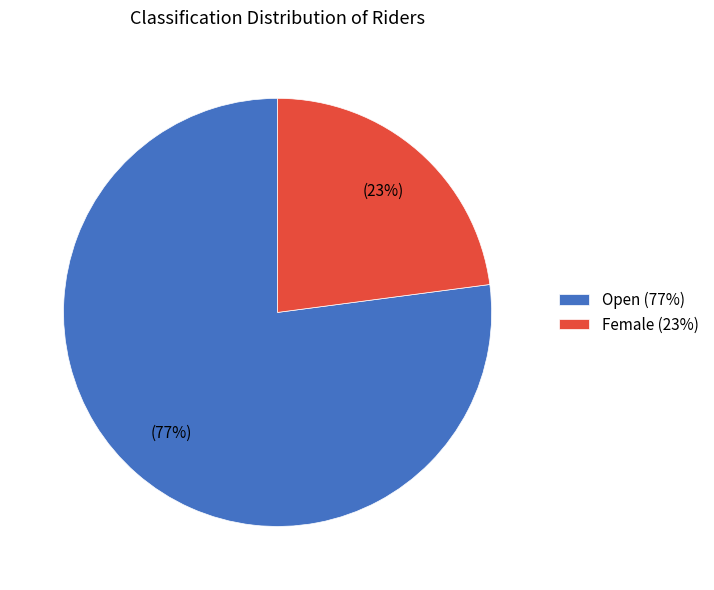

Rank the categories by value from lowest to highest.

Female, Open